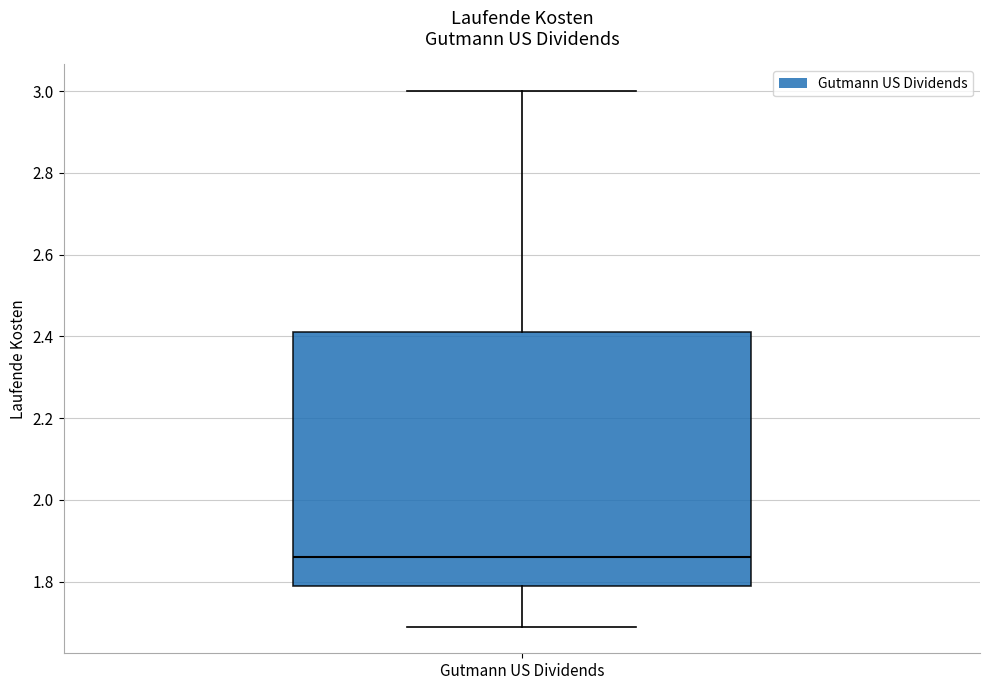

Read this box plot against the y-axis: the position of the median line, the range covered by the box, and the ends of both whiskers. The values are not printed on the chart, so give them approximately, as read against the axis.

median 1.86, box 1.80 to 2.42, whiskers 1.70 to 3.00